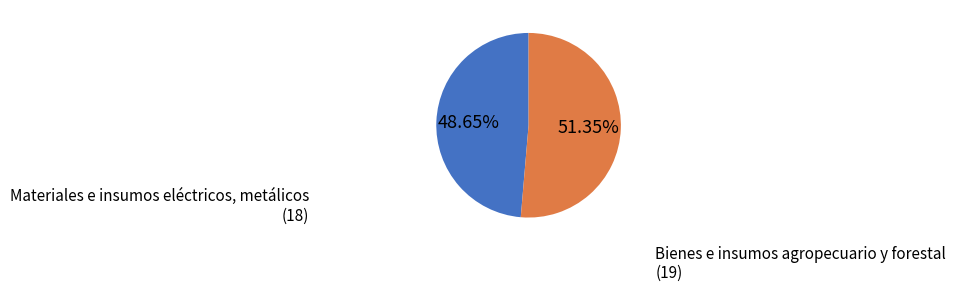

Is there any slice that represents more than half of the pie?

Yes